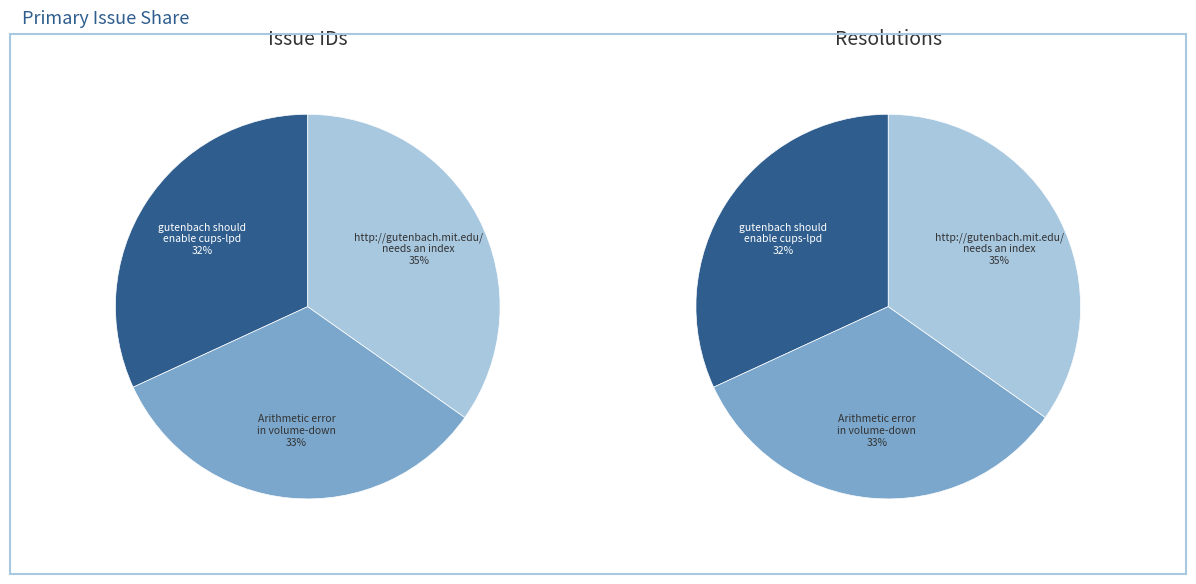

How many slices are in this pie chart?

3